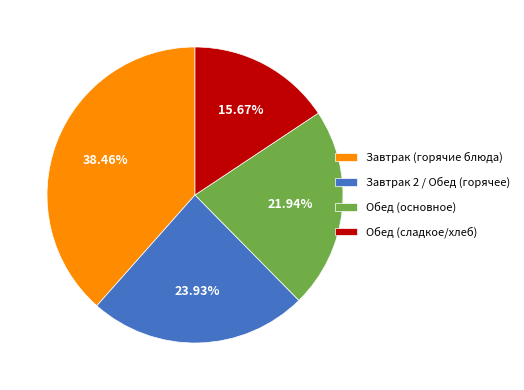

Does any single category account for the majority?

No